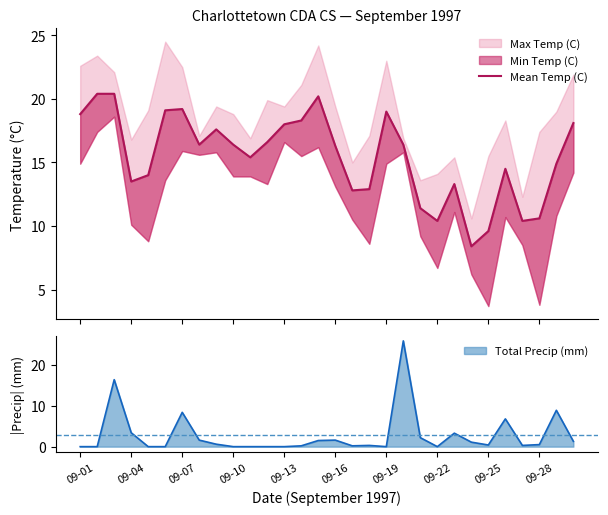

Count the number of values greater than 16.

16